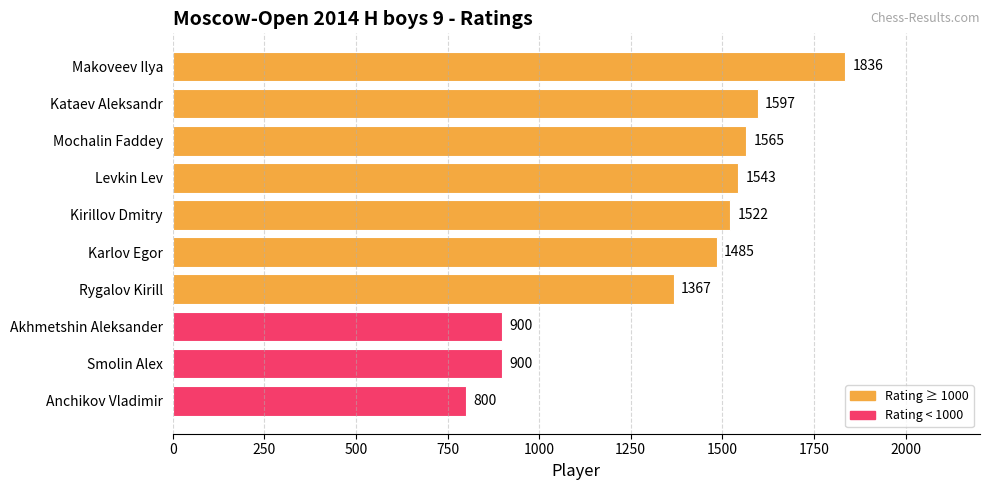

Reading bottom to top, what are all the values shown in this chart?

Anchikov Vladimir=800	Smolin Alex=900	Akhmetshin Aleksander=900	Rygalov Kirill=1367	Karlov Egor=1485	Kirillov Dmitry=1522	Levkin Lev=1543	Mochalin Faddey=1565	Kataev Aleksandr=1597	Makoveev Ilya=1836